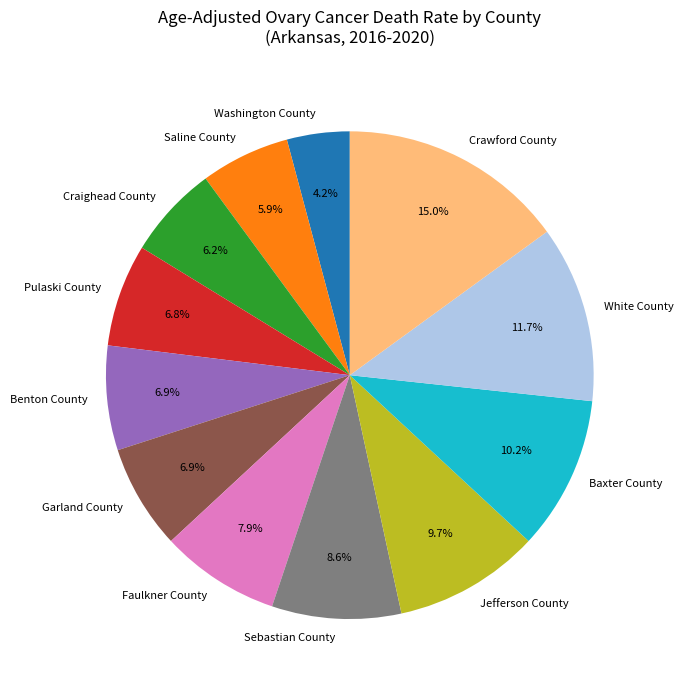

Is there a majority slice in this chart?

No